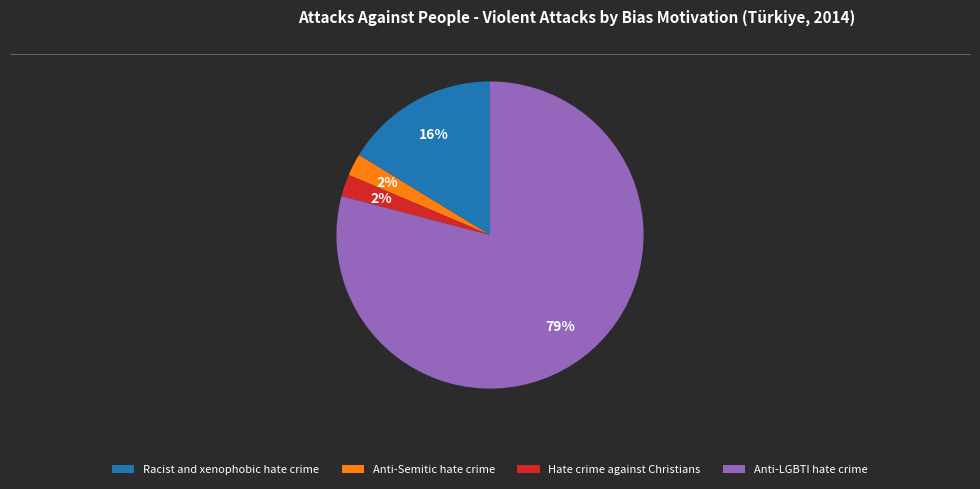

Combined, do Racist and xenophobic hate crime and Anti-Semitic hate crime account for over 50%?

No